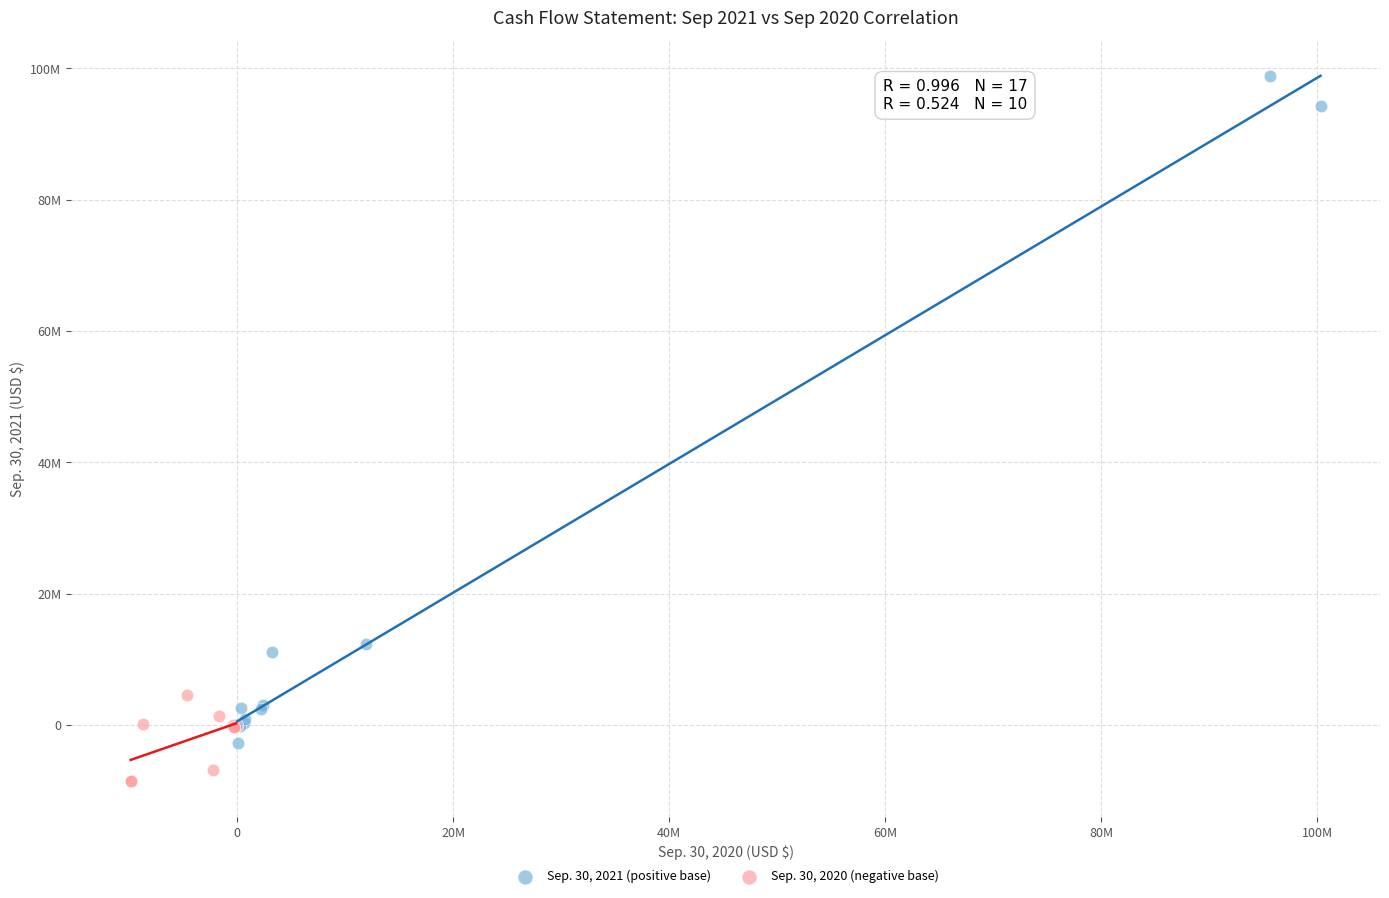

Which series contains the lowest Y value?

Sep. 30, 2020 (negative base)